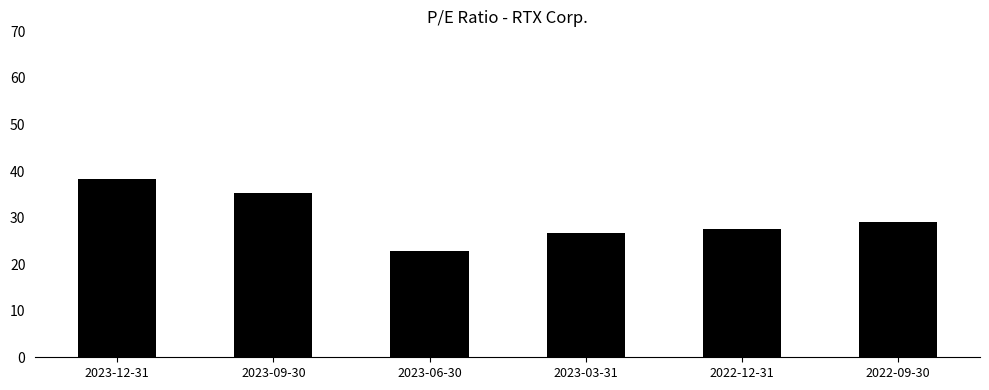

Approximately how many times larger is the value at 2023-06-30 compared to 2023-03-31?

0.9